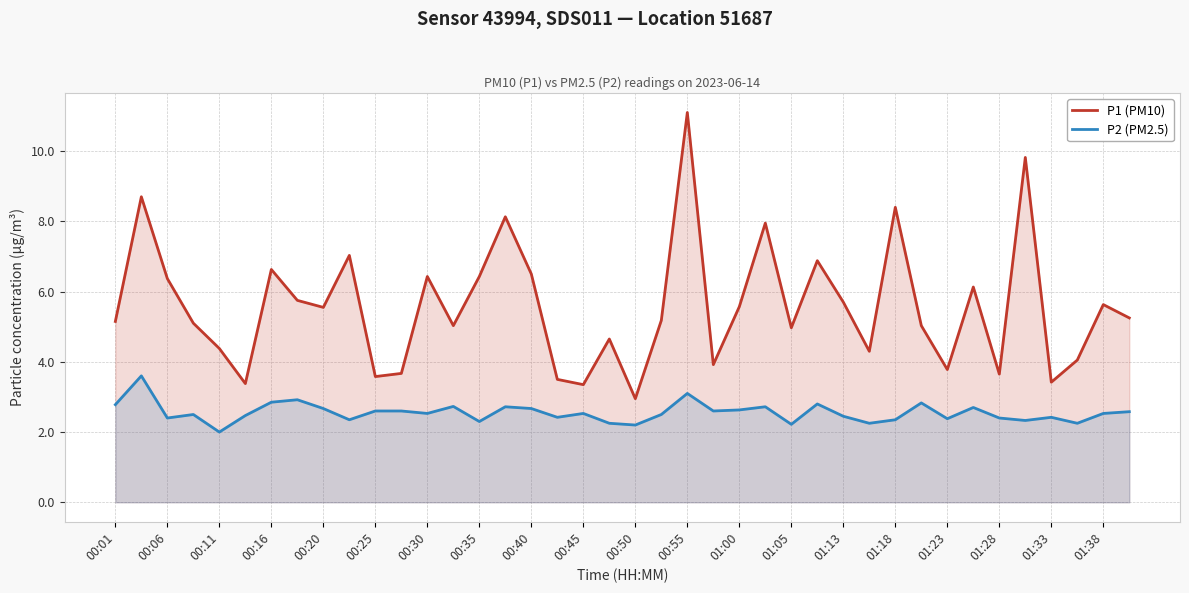

What is the difference between the P2 (PM2.5) values at 00:45 and 01:13?

0.1